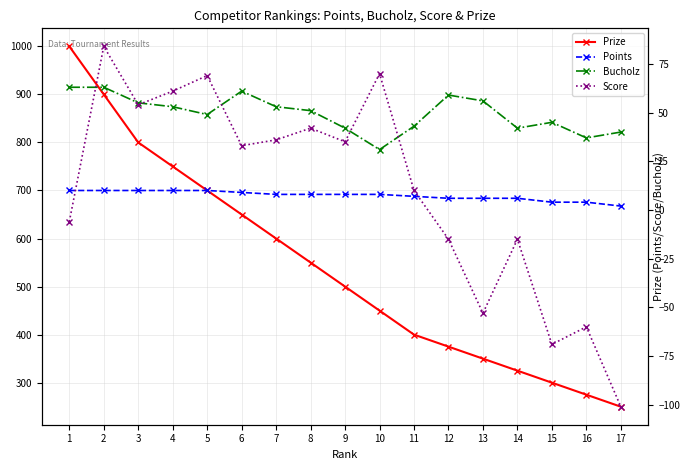

Which series ends up on top after the final intersection of Bucholz and Score?

Bucholz